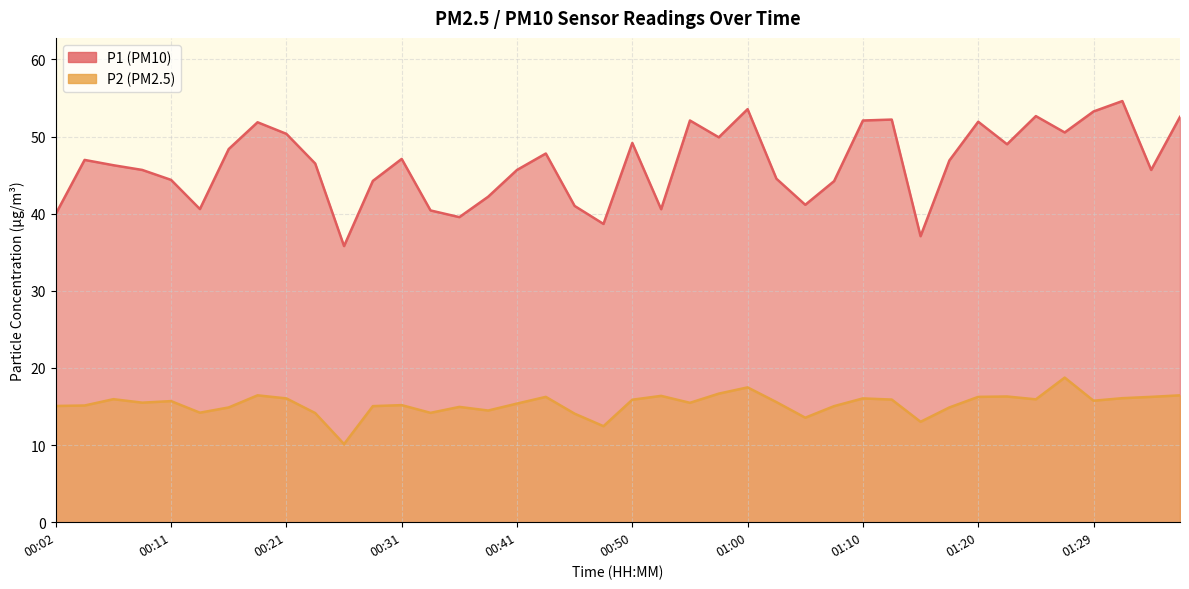

What is the label of the 31st point from the right?

00:24